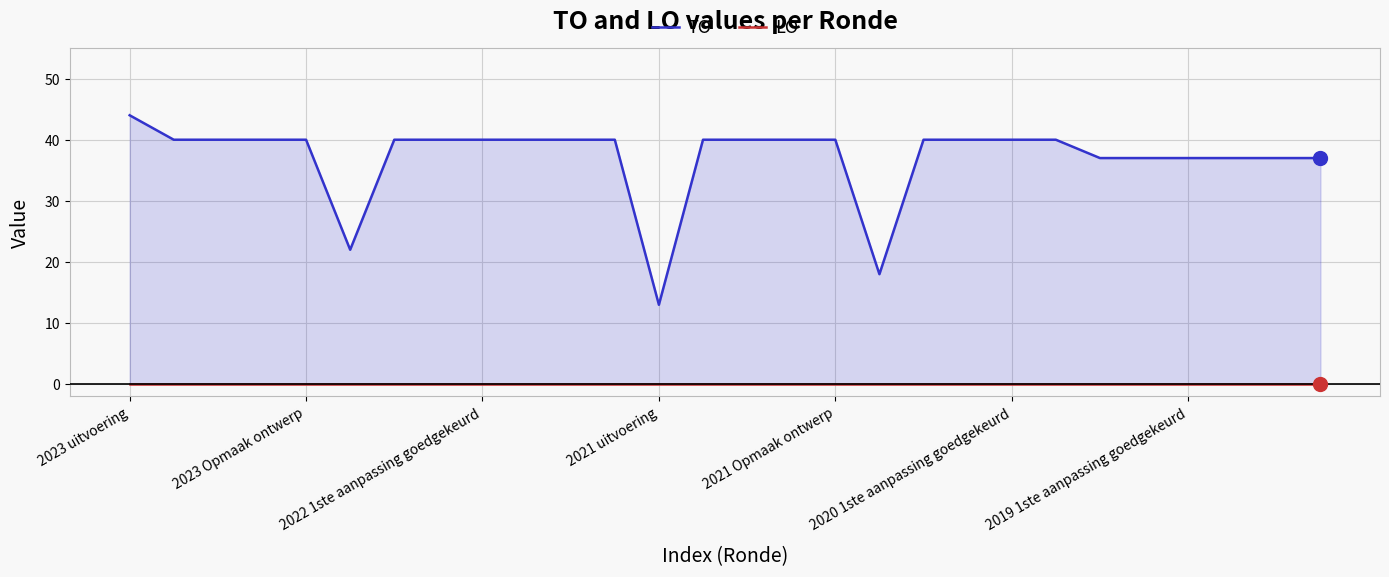

What are all the series names shown in the legend?

TO, LO